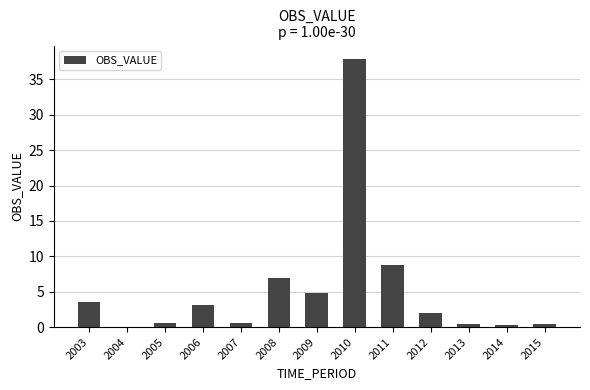

What is the maximum value shown in the chart?

37.9